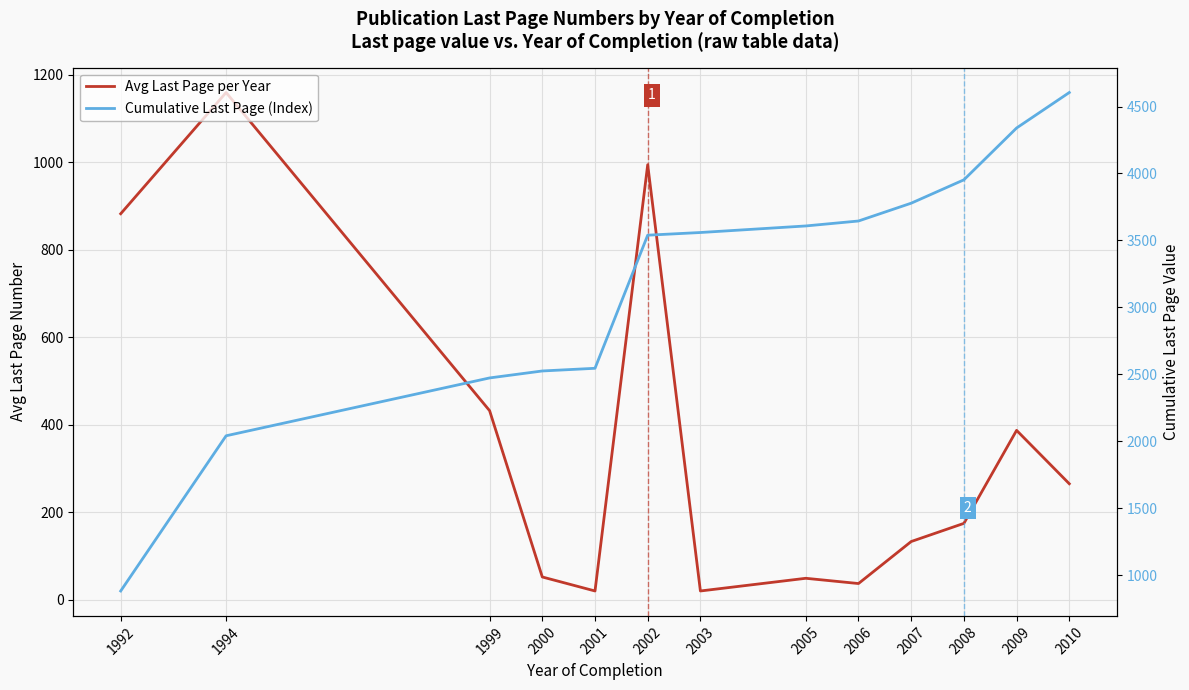

How many lines are shown in the chart?

2